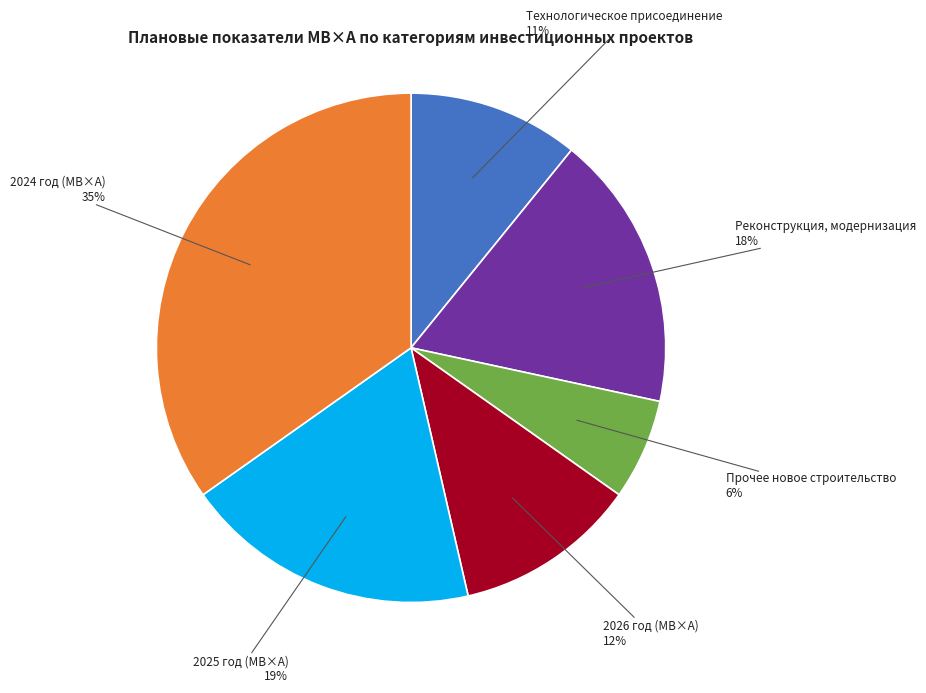

To the nearest percent, what is the average slice percentage?

17%